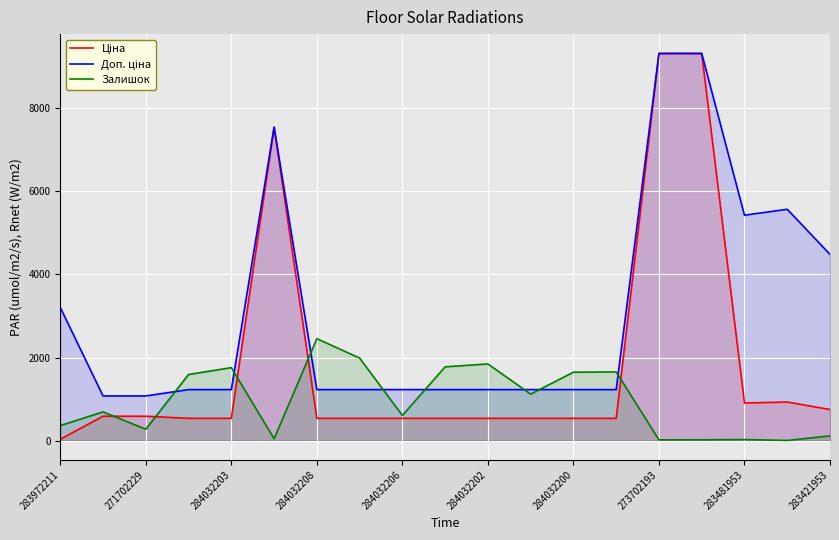

Reading left to right, extract all data points from this chart.

Ціна: 32.0	586.0	586.0	535.4	535.4	7545.9	535.4	535.4	535.4	535.4	535.4	535.4	535.4	535.4	9321.4	9321.4	904.3	928.3	747.2
Доп. ціна: 3205.0	1074.5	1074.5	1227.2	1227.2	7545.9	1227.2	1227.2	1227.2	1227.2	1227.2	1227.2	1227.2	1227.2	9321.4	9321.4	5425.9	5569.9	4483.2
Залишок: 360.0	690.0	272.0	1591.0	1756.0	43.0	2453.0	1986.0	605.0	1775.0	1845.0	1118.0	1646.0	1653.0	17.0	18.0	24.0	2.0	113.0